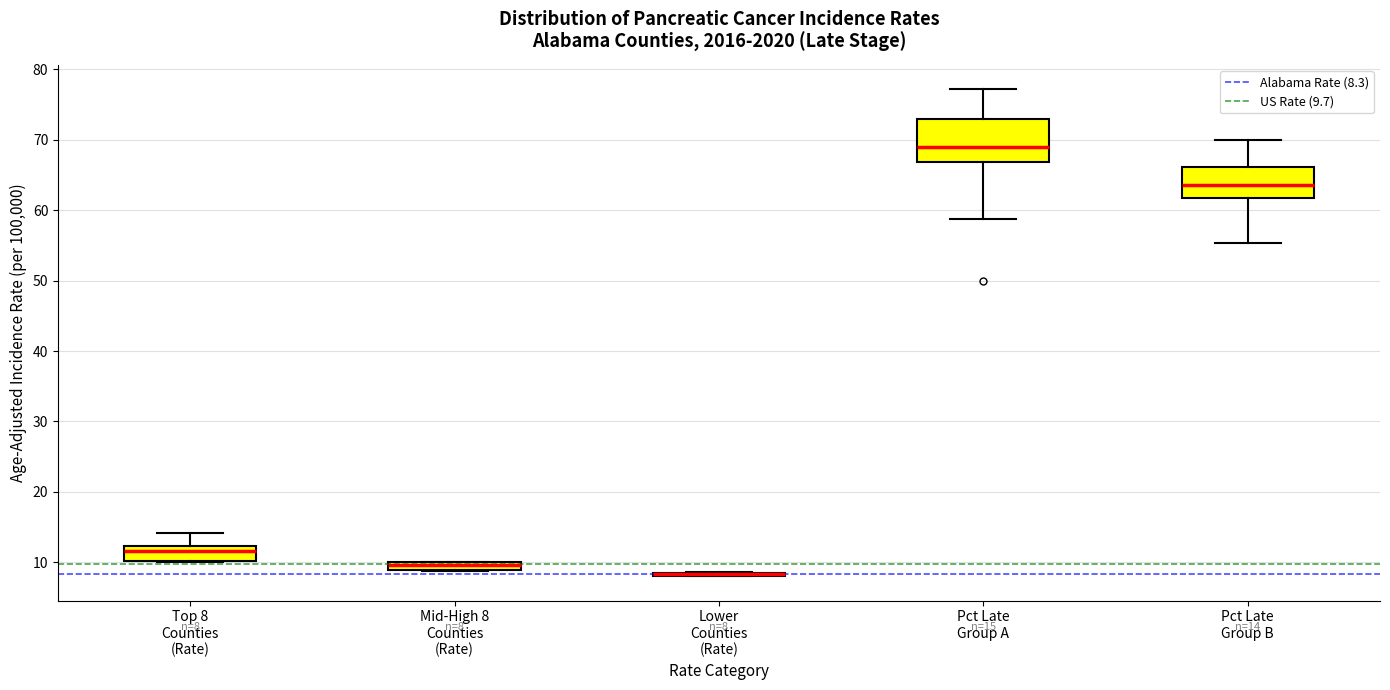

Comparing the boxes themselves (not the whiskers), which one is the tallest?

Pct Late Group A